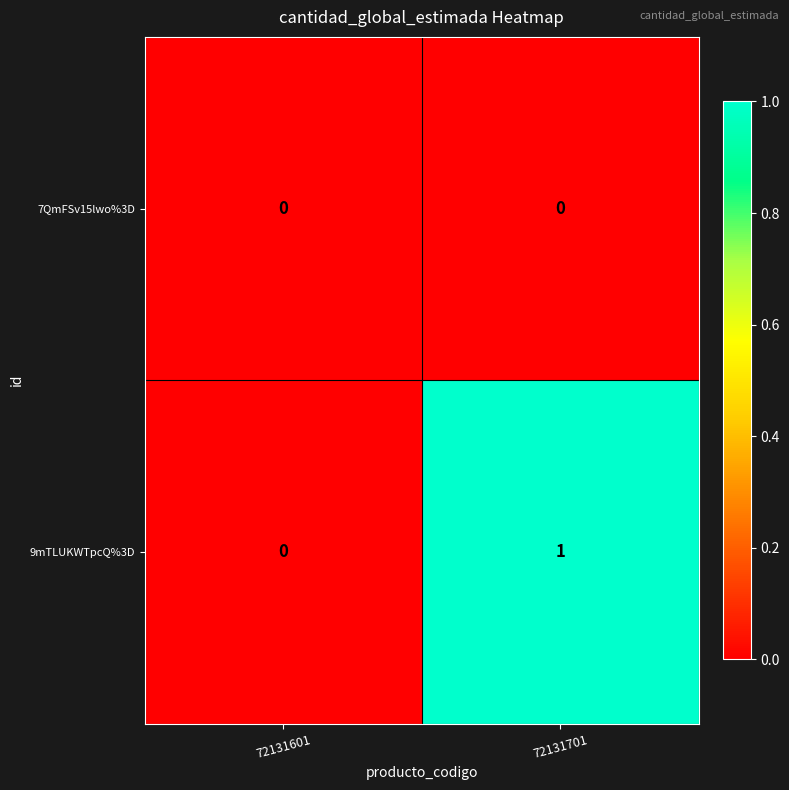

Which series has the widest spread of values?

9mTLUKWTpcQ%3D